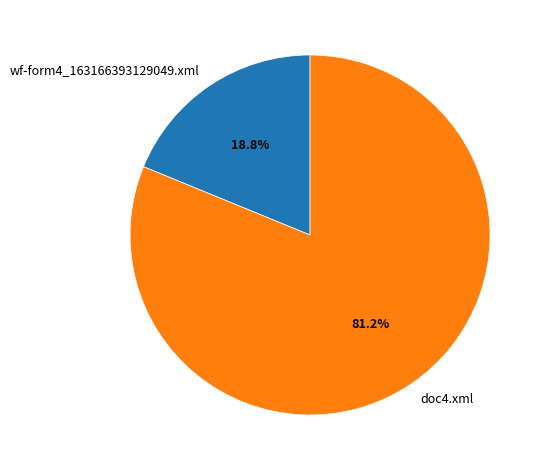

What percentage is the wf-form4_163166393129049.xml slice, to the nearest percent?

19%